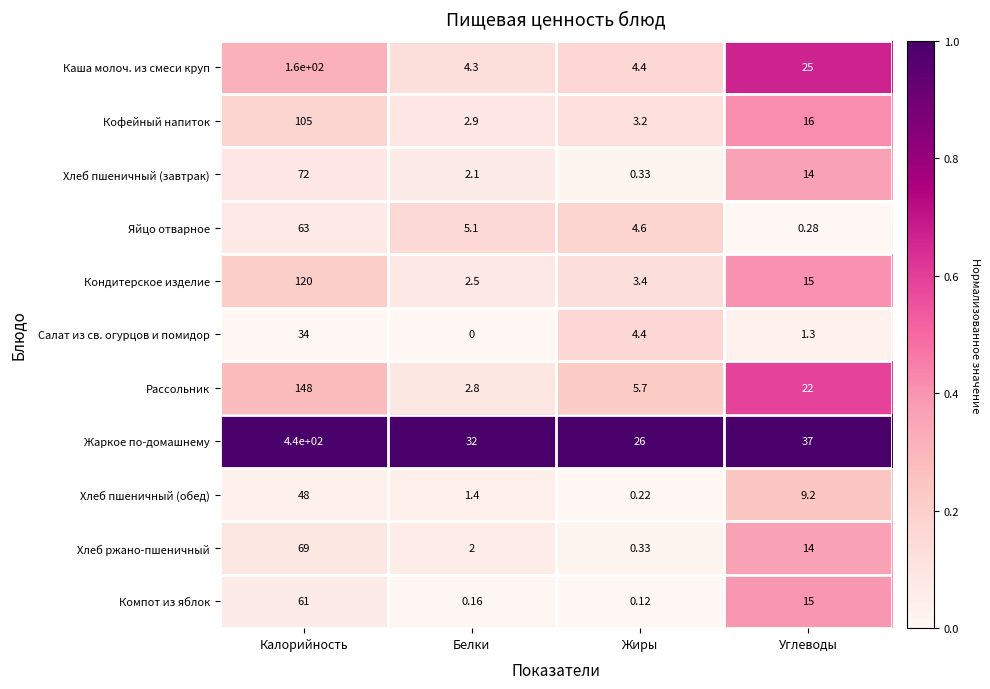

Which label corresponds to the smallest value in the chart?

Белки